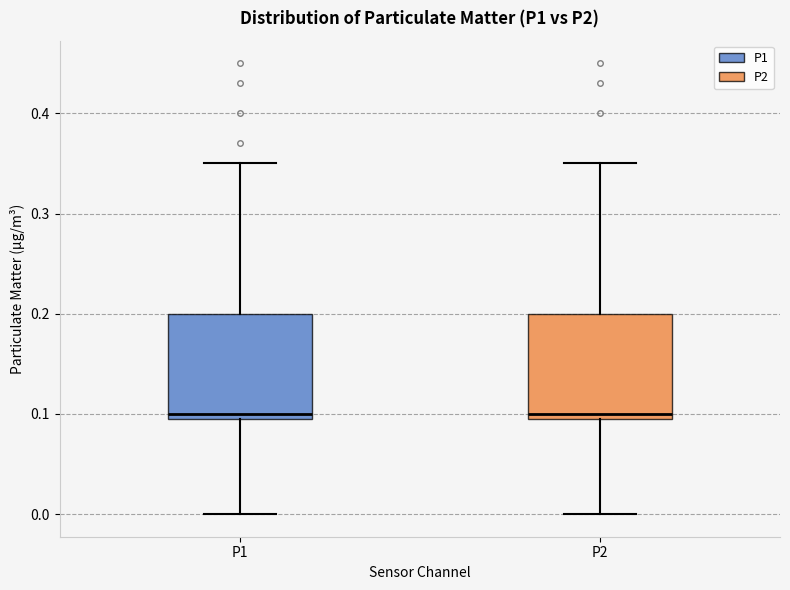

Reading left to right, transcribe this box plot: for each box, give where its median line is, the range the box spans, and where its two whiskers end, as read against the y-axis. The values are not printed on the chart, so give them approximately, as read against the axis.

P1: median 0.10 (just above the box's lower edge), box 0.10 to 0.20, whiskers 0.00 to 0.35
P2: median 0.10 (just above the box's lower edge), box 0.10 to 0.20, whiskers 0.00 to 0.35